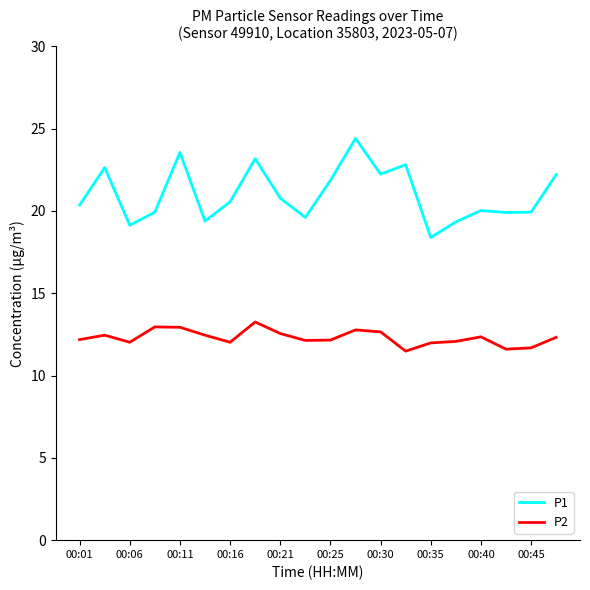

What is the maximum value shown in the chart?

24.4